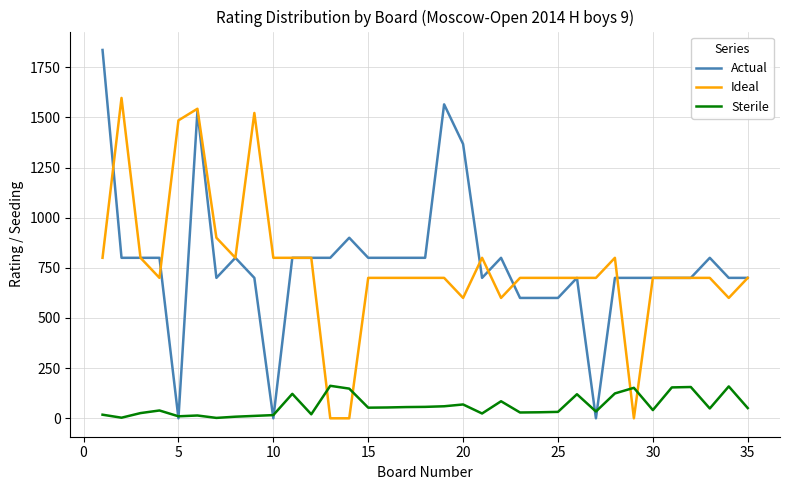

List the series in order of their peak value, lowest first.

Sterile, Ideal, Actual